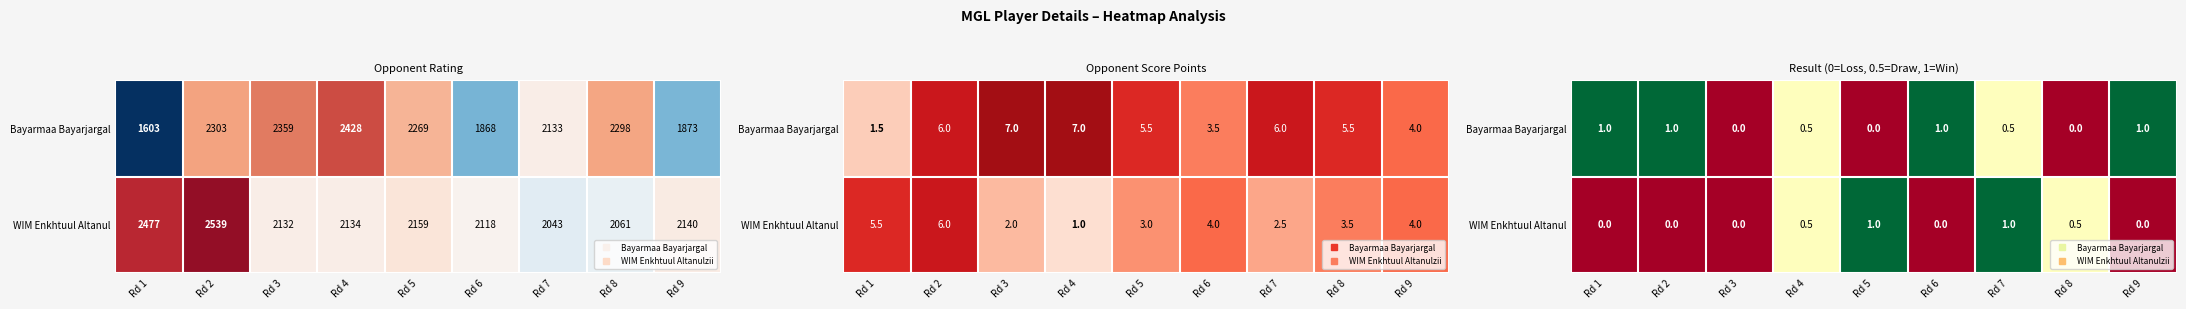

What is the sum of the WIM Enkhtuul Altanul values at Rd 9 and Rd 8?

0.5